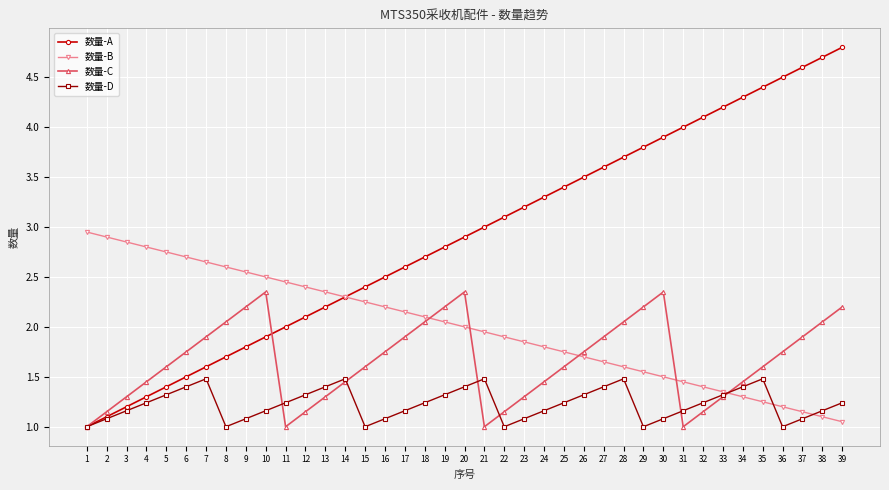

Which series has the largest total across all categories?

数量-A